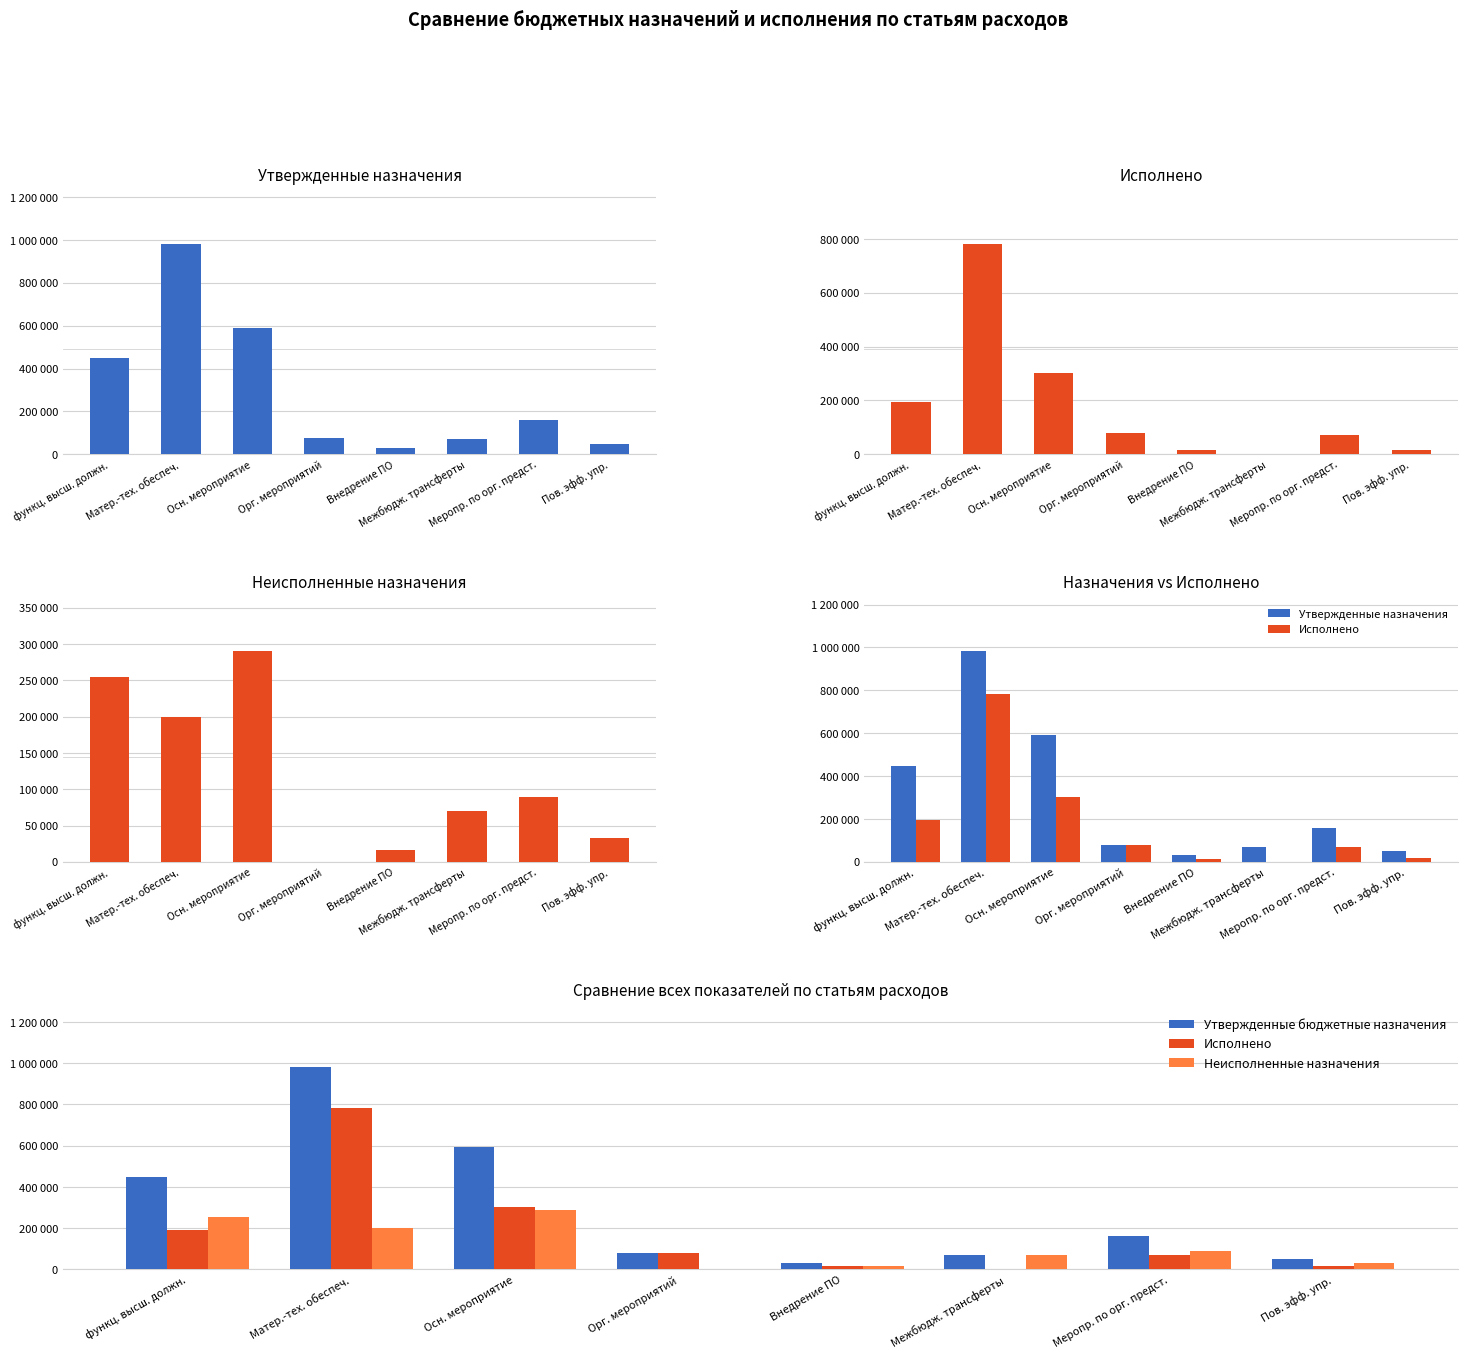

Is it true that Утвержденные назначения equals 77300.0 at Орг. мероприятий?

True